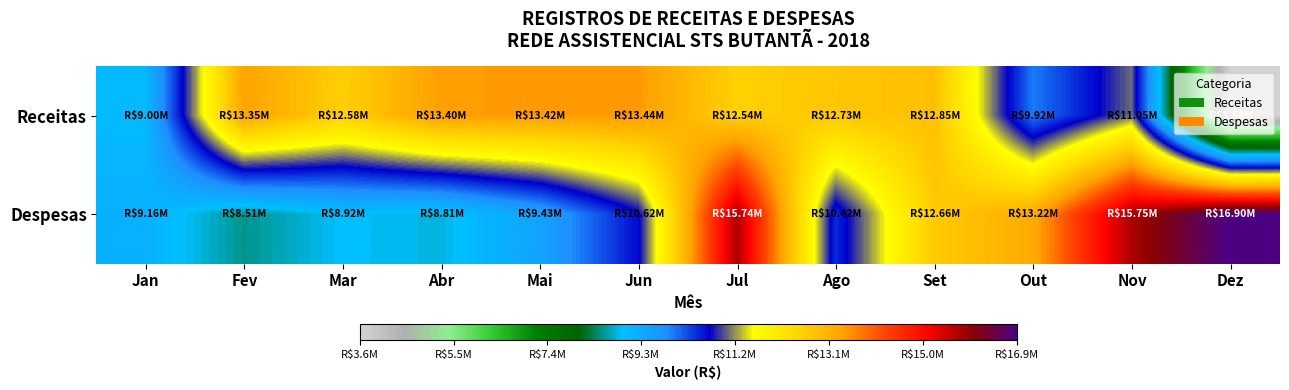

How many categories are shown in the chart?

12